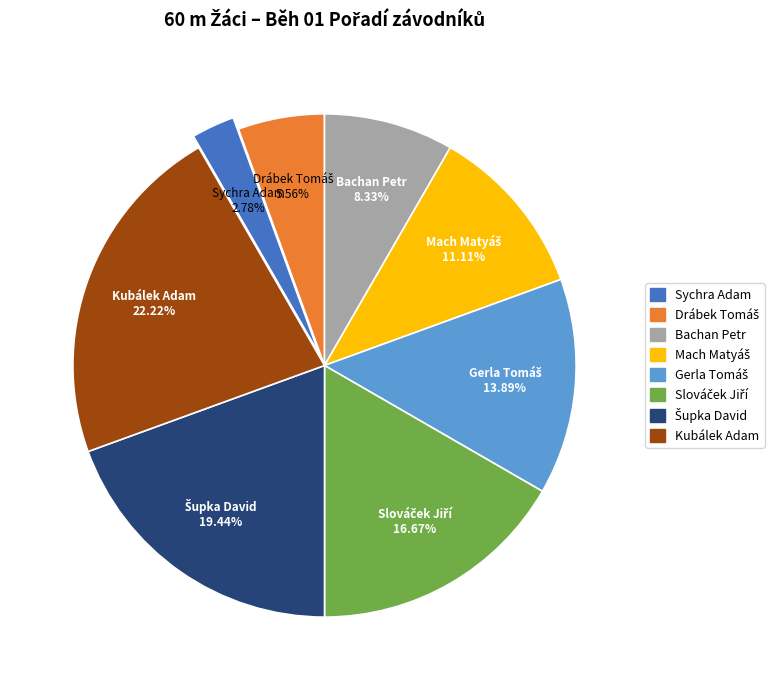

To the nearest percent, what is the difference between the largest and smallest slice percentages?

19%